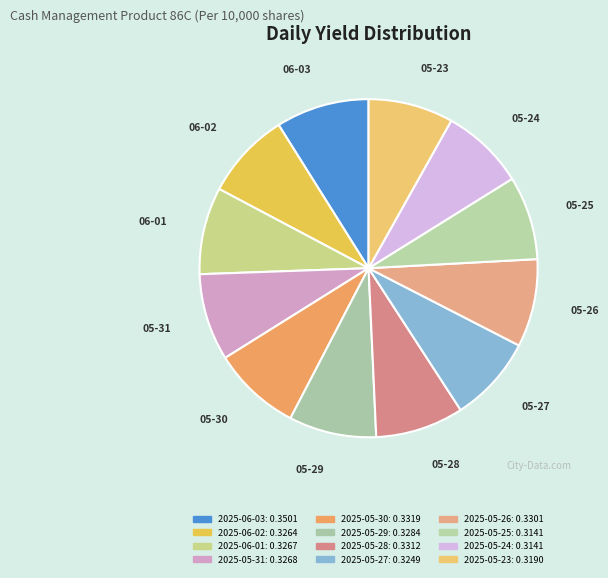

Count the number of slices in the pie.

12